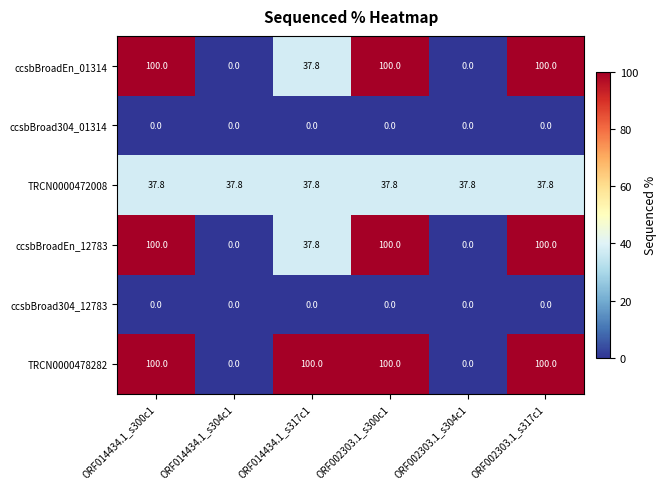

The ccsbBroadEn_01314 series shows 67.9 at ORF002303.1_s317c1. True or false?

False